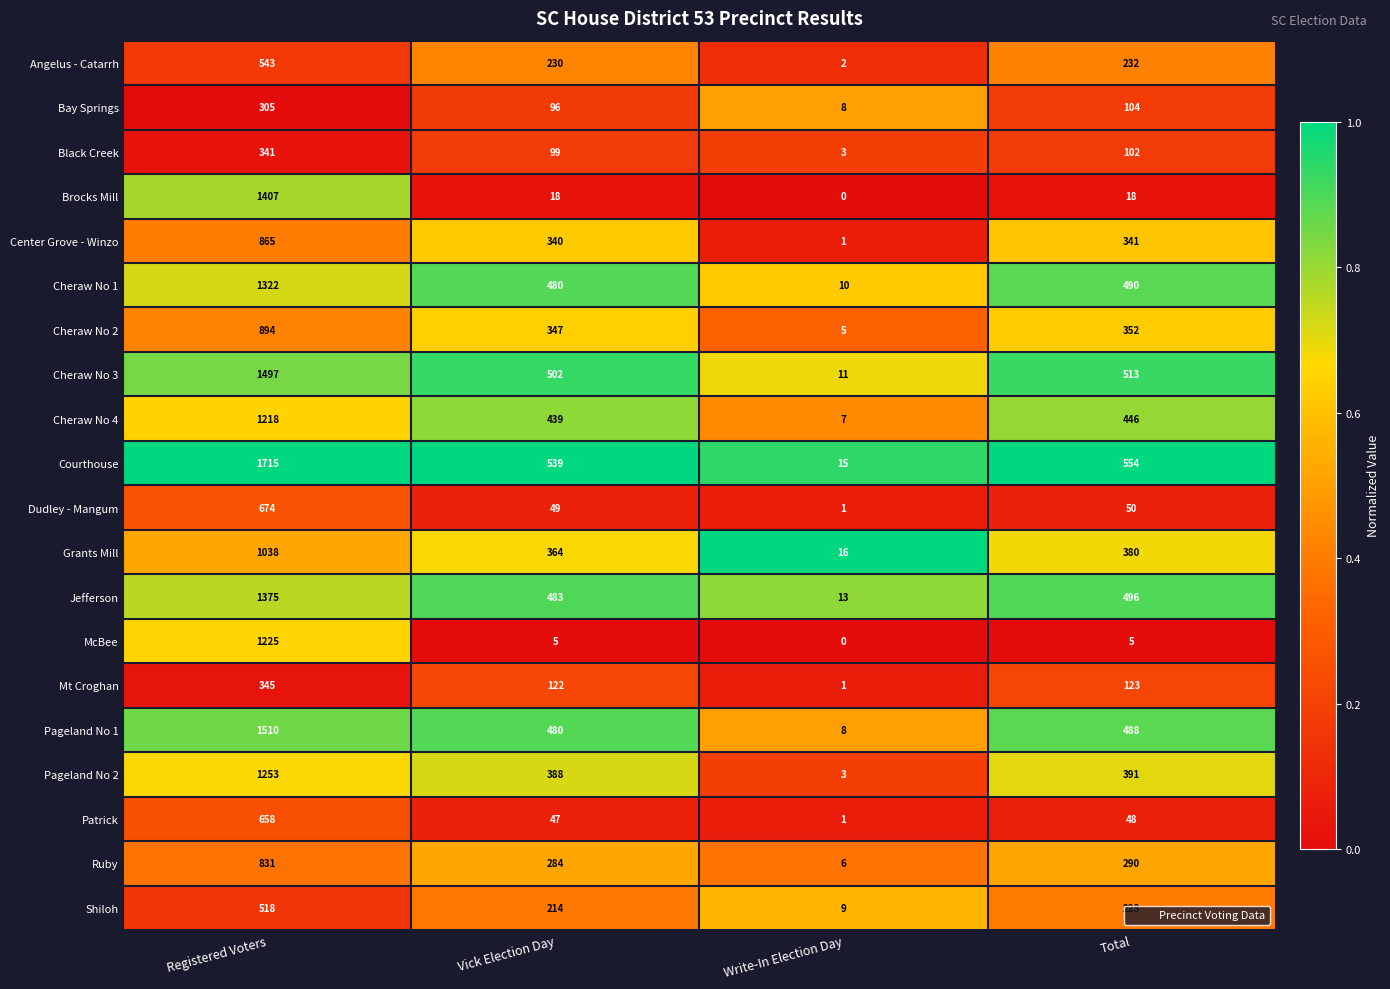

Between Registered Voters and Vick Election Day, which series saw the biggest shift?

Brocks Mill